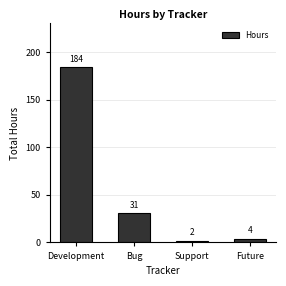

List the labels in order of value, largest first.

Development, Bug, Future, Support